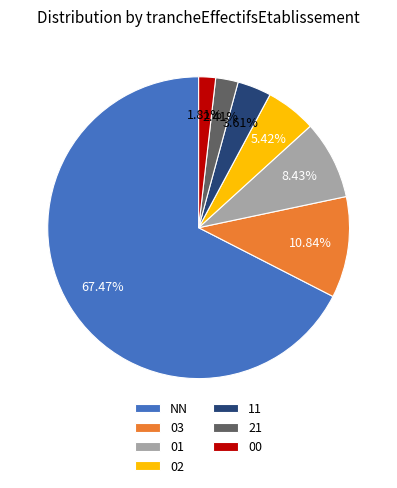

Which category has the biggest portion of the pie?

NN